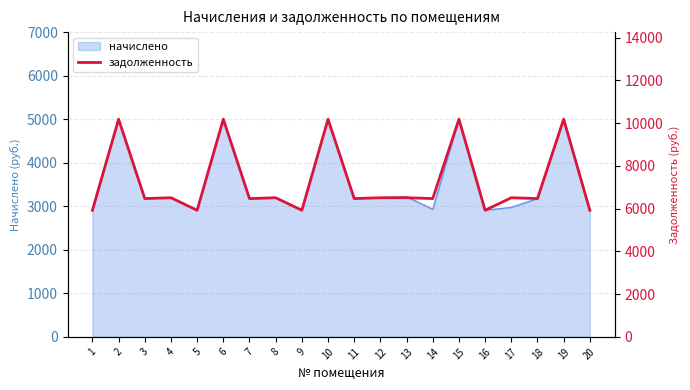

At which category does the chart reach its minimum across all series?

1